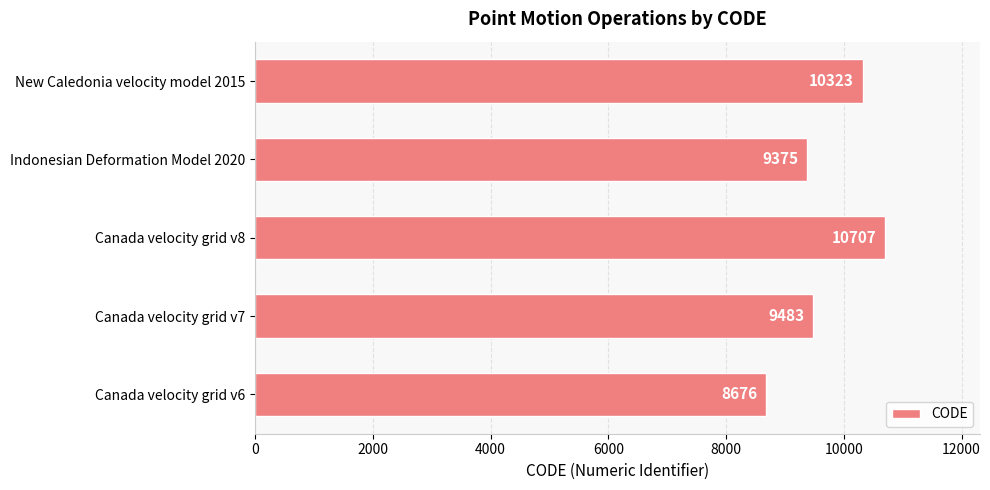

Approximately how many times larger is the value at Canada velocity grid v8 compared to Canada velocity grid v6?

1.2